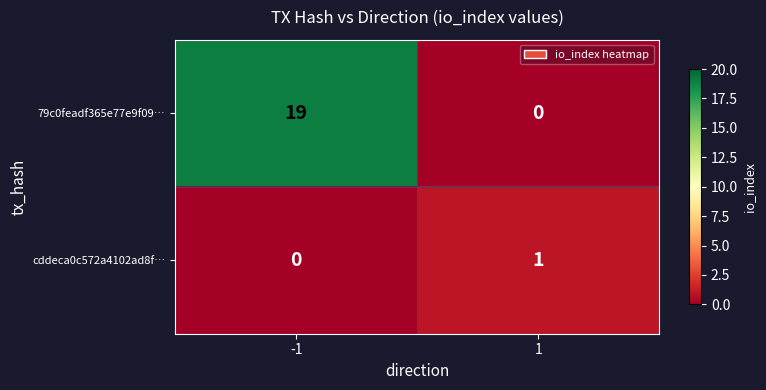

List the series in order of their overall mean, highest first.

79c0feadf365e77e9f09…, cddeca0c572a4102ad8f…